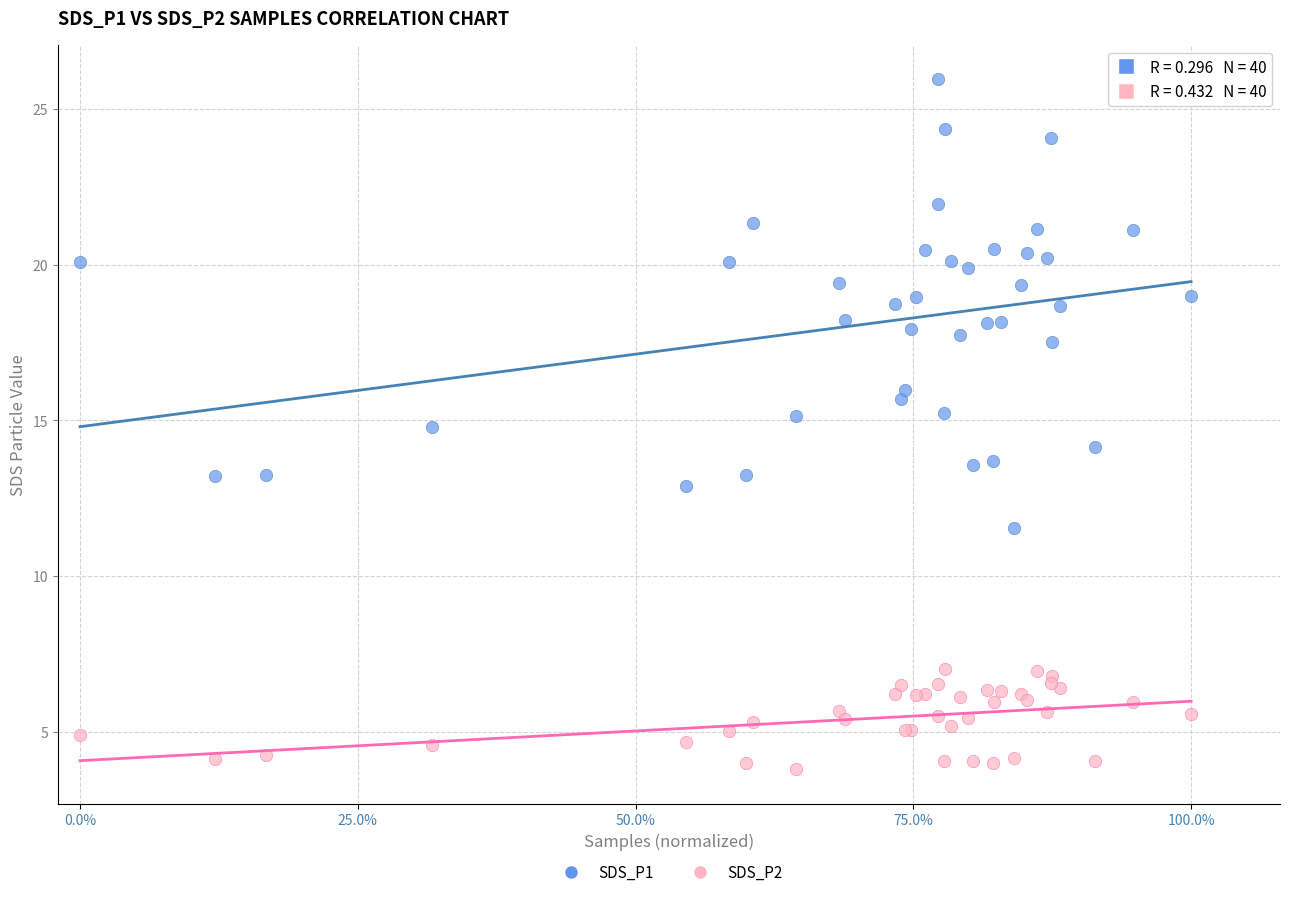

Which series contains the highest Y value?

SDS_P1